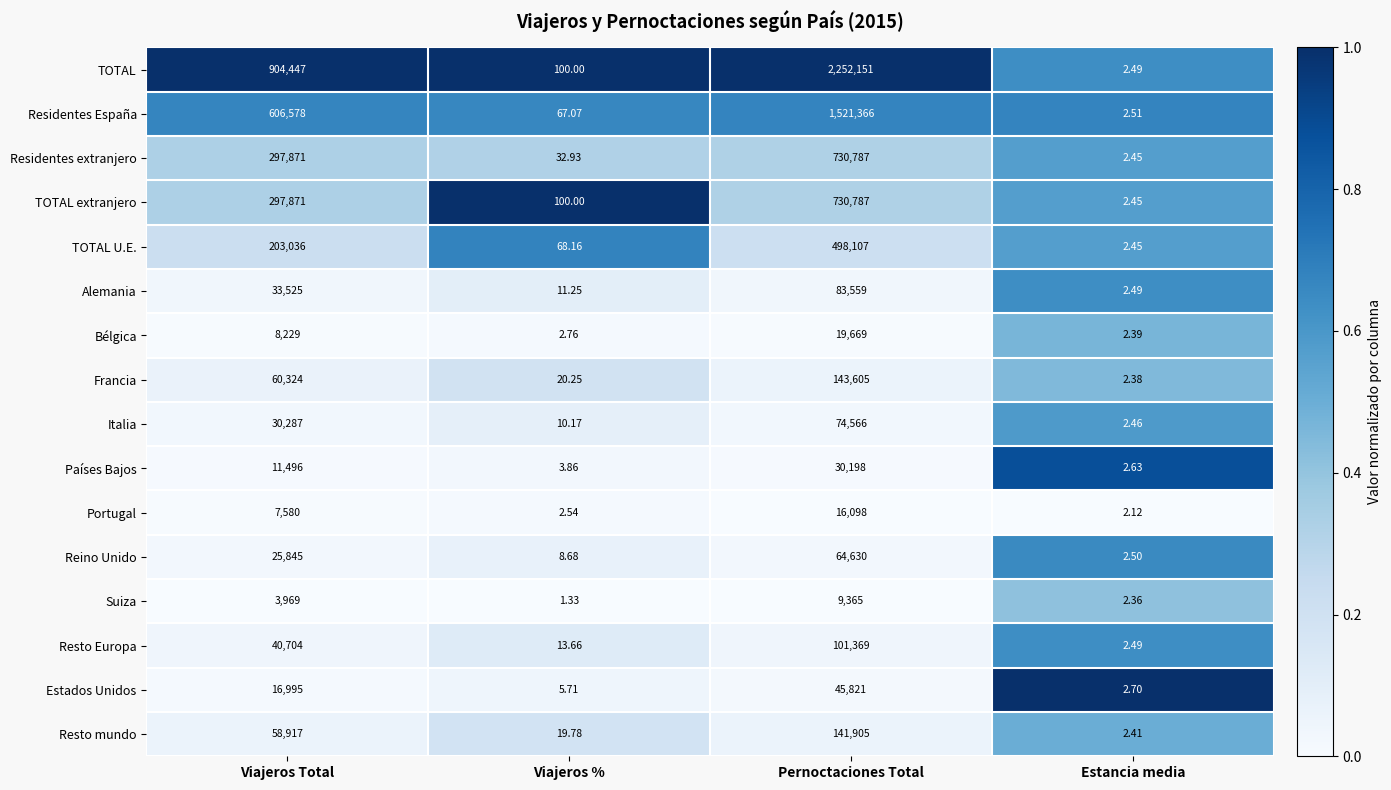

Which label corresponds to the largest value in the chart?

Pernoctaciones Total